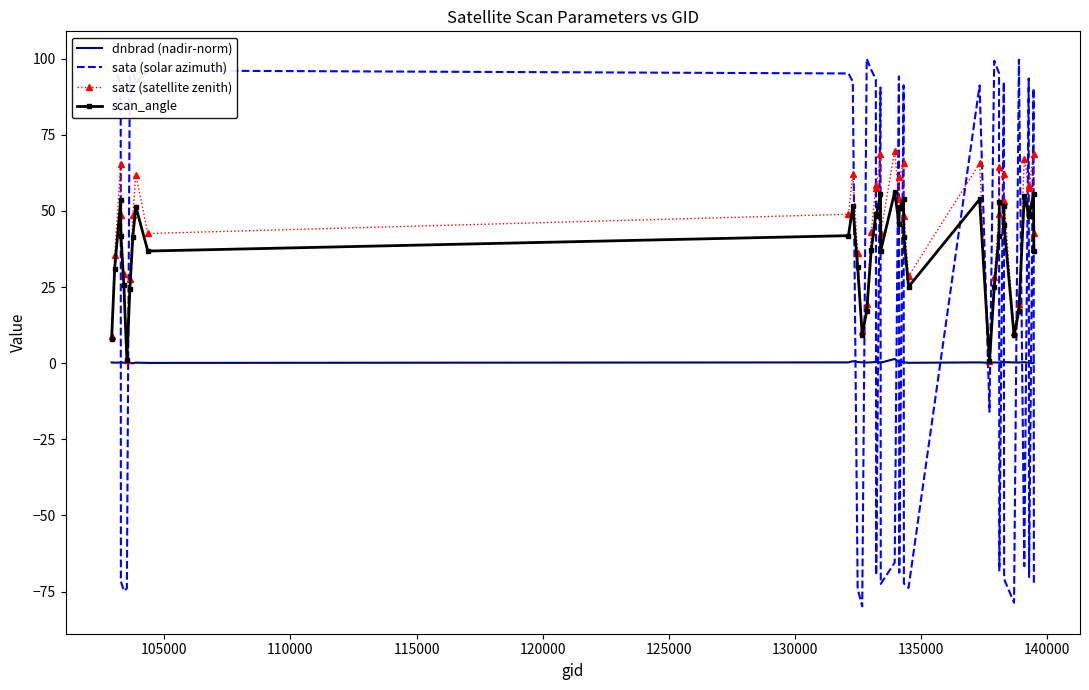

Rank the series by their maximum value, from highest to lowest.

sata (solar azimuth), satz (satellite zenith), scan_angle, dnbrad (nadir-norm)